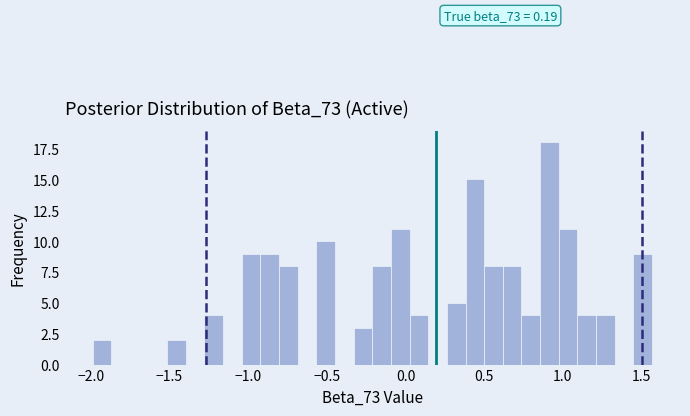

Around what value on the x-axis is the tallest bar? Give the approximate position of its centre, as read against the axis.

0.90